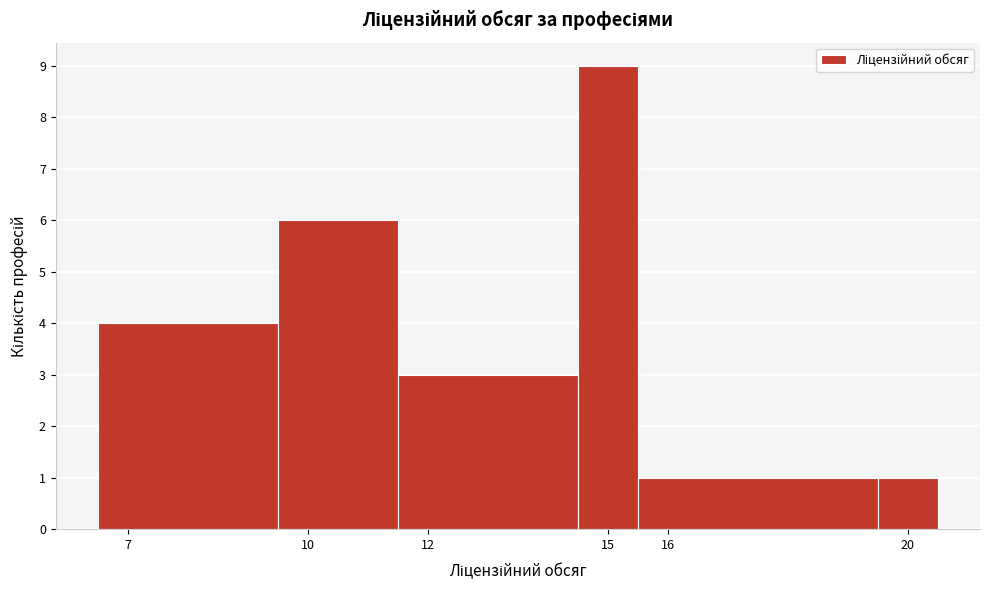

What is the height of the bar covering 11.5 to 14.5 on the x-axis? The values are not printed on the chart, so give them approximately, as read against the axis.

3